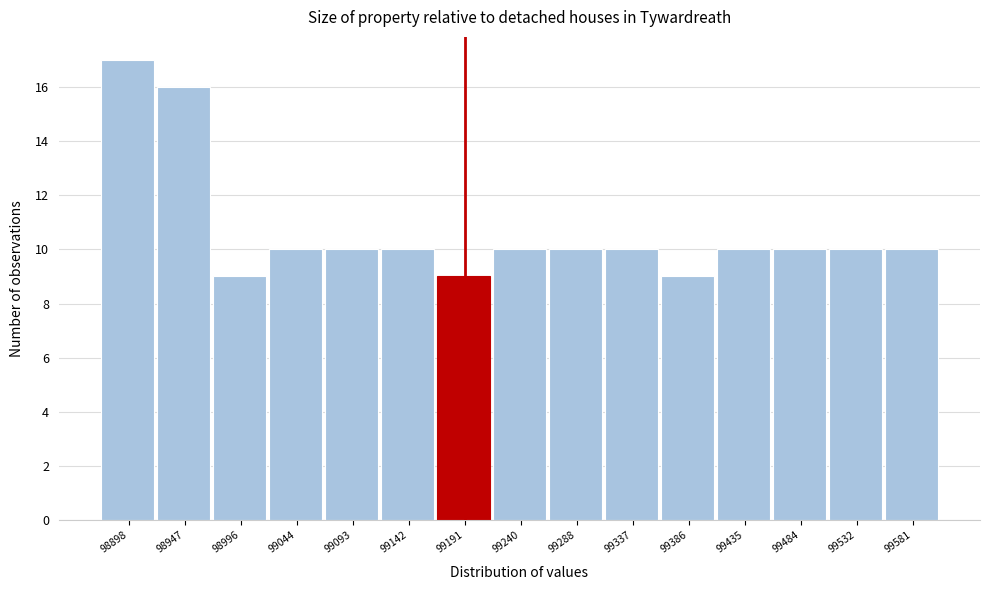

Reading left to right, extract all data points from this chart.

17	16	9	10	10	10	9	10	10	10	9	10	10	10	10